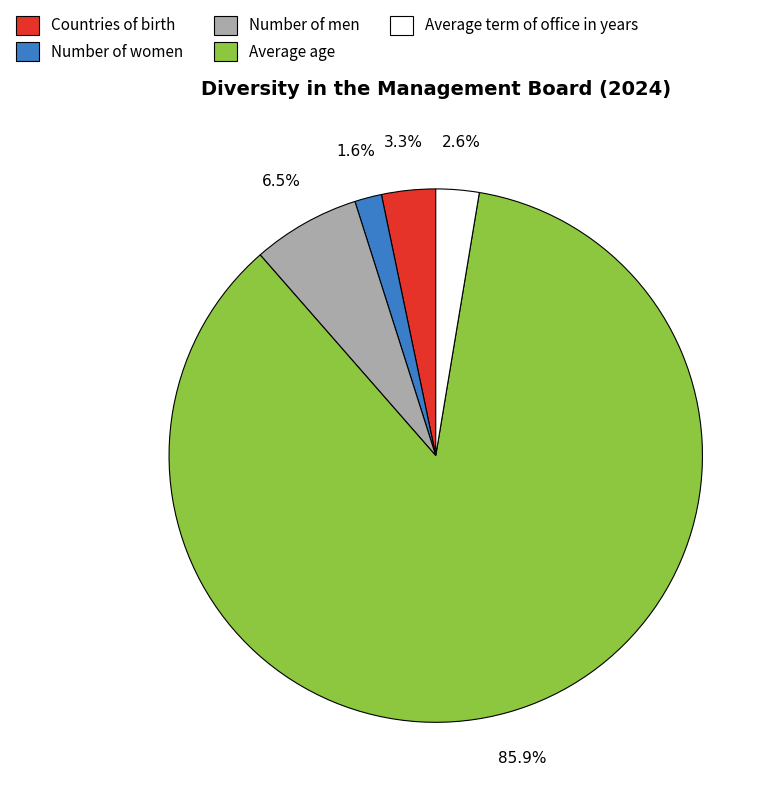

Which category has the biggest portion of the pie?

Average age